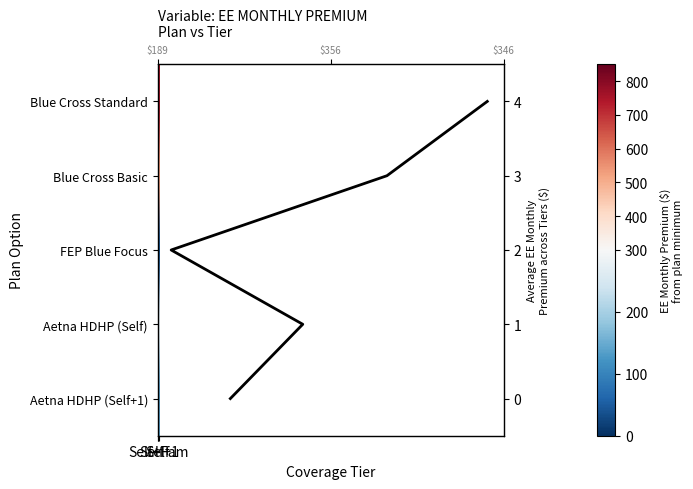

What is the sum of the Aetna HDHP (Self+1) values at Self+1 and Self+Fam?

272.6